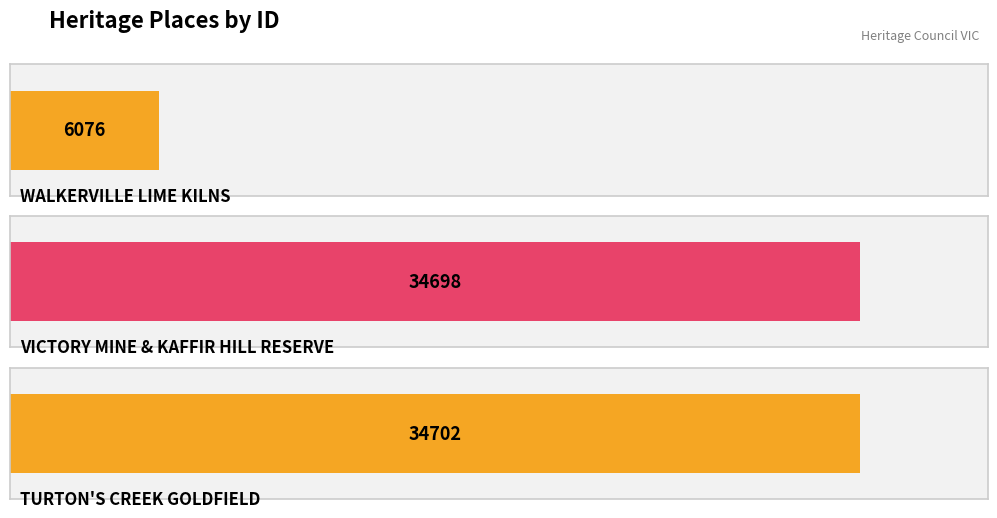

Reading left to right, what are all the values shown in this chart?

WALKERVILLE LIME KILNS=6076	VICTORY MINE & KAFFIR HILL RESERVE=34698	TURTON'S CREEK GOLDFIELD=34702